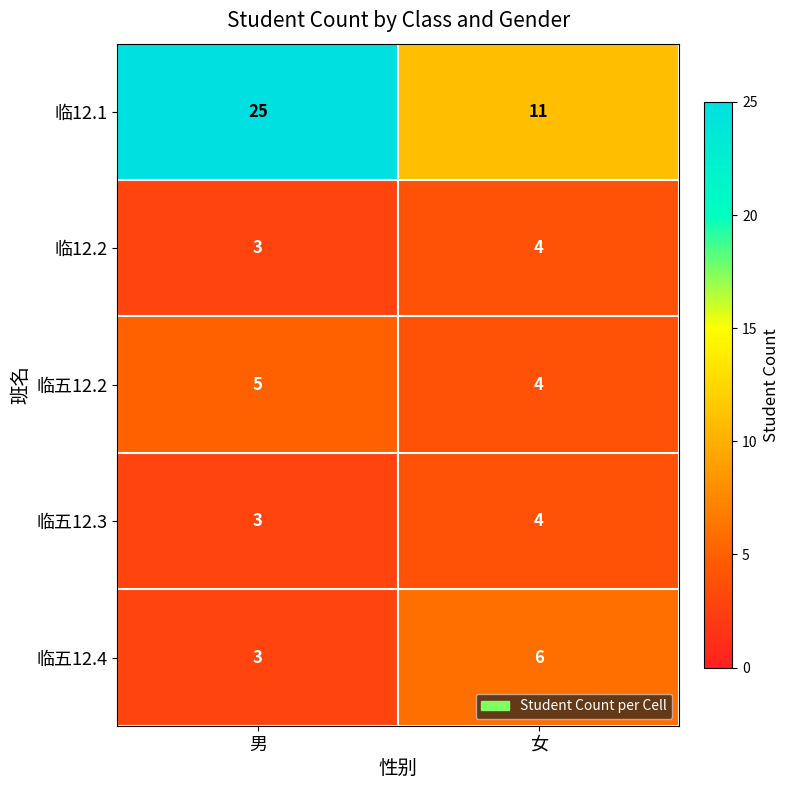

Reading left to right, what are all the values shown in this chart?

临12.1: 男=25	女=11
临12.2: 男=3	女=4
临五12.2: 男=5	女=4
临五12.3: 男=3	女=4
临五12.4: 男=3	女=6